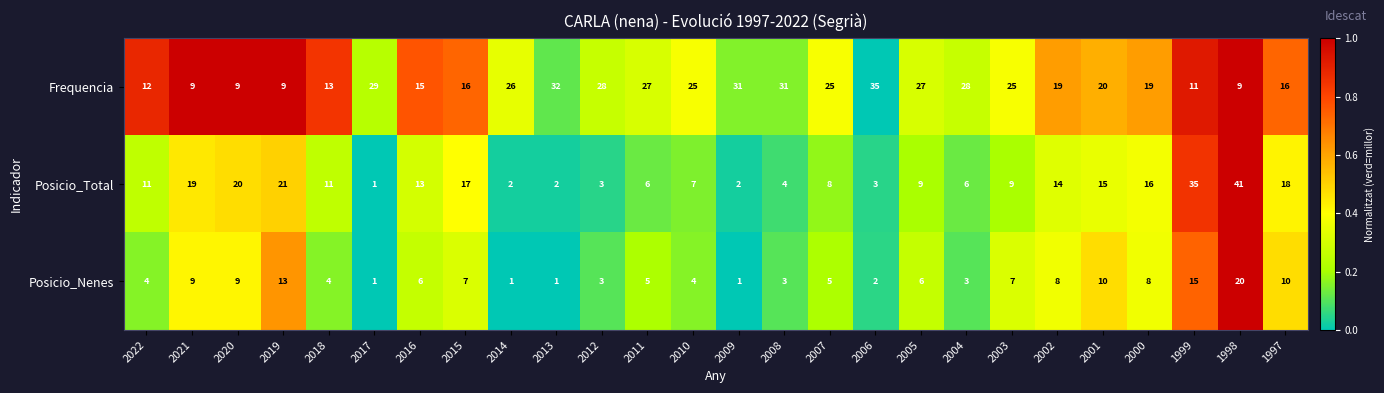

Is it true that Posicio_Nenes equals 1 at 2014?

True